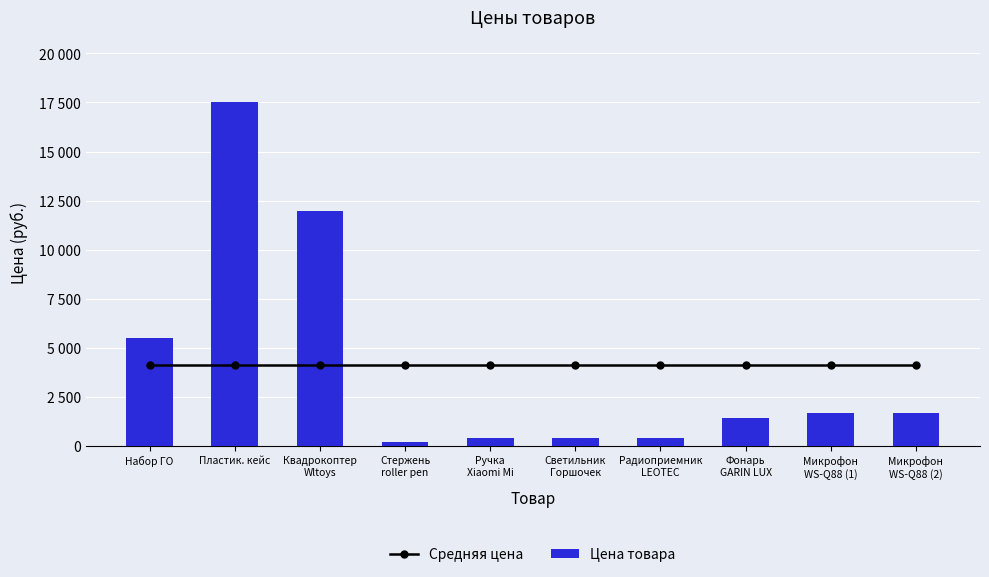

Rank the series by their average value, from lowest to highest.

Средняя цена, Цена товара